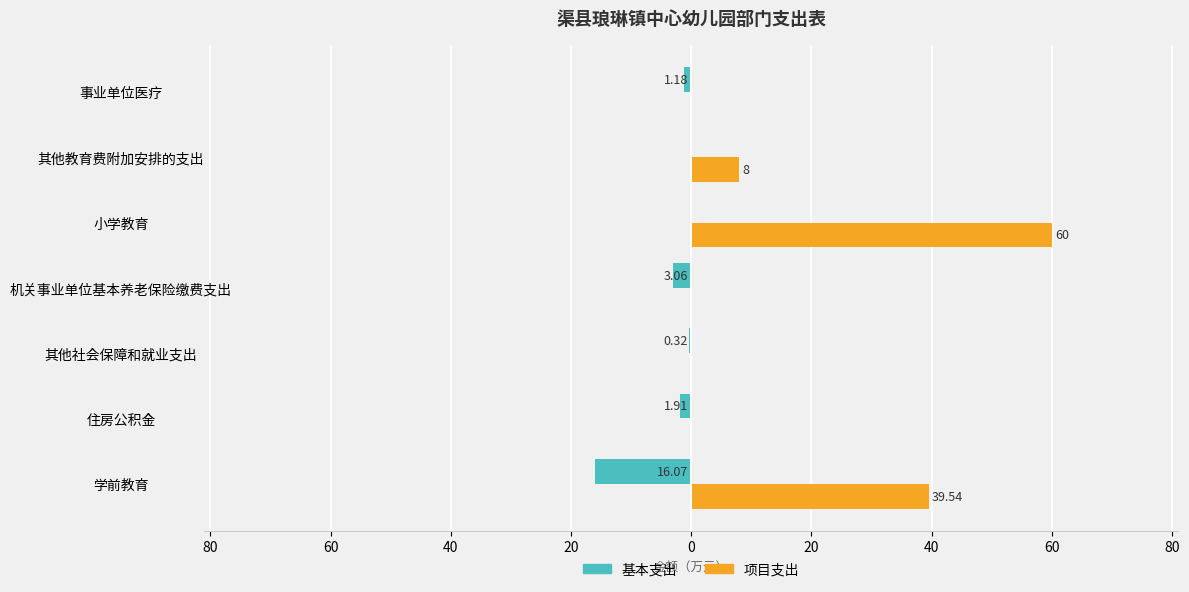

What are all the series names shown in the legend?

基本支出, 项目支出